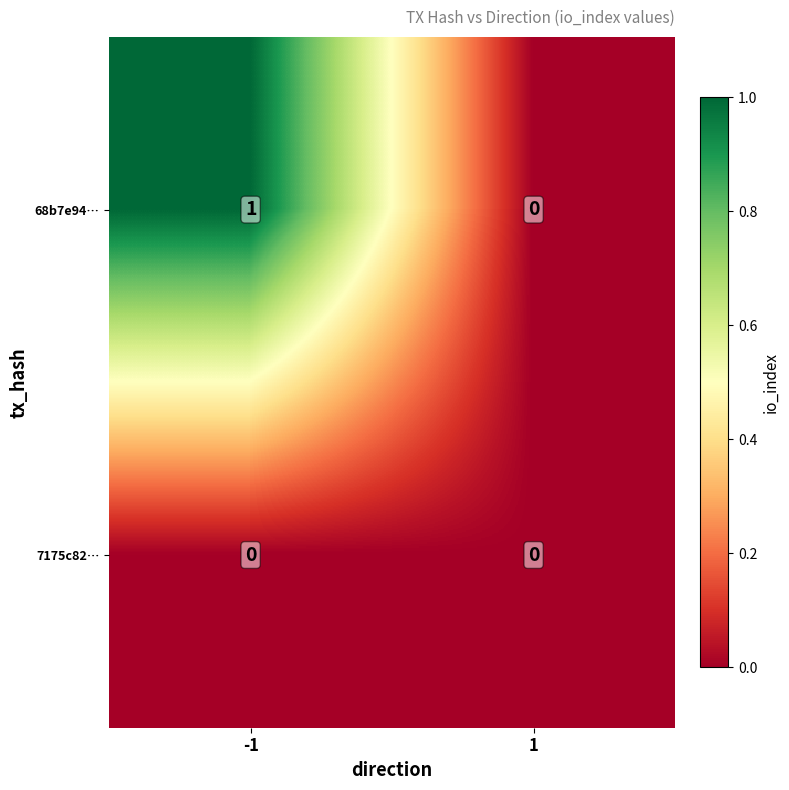

At -1, list the series in order from largest to smallest.

68b7e94…, 7175c82…